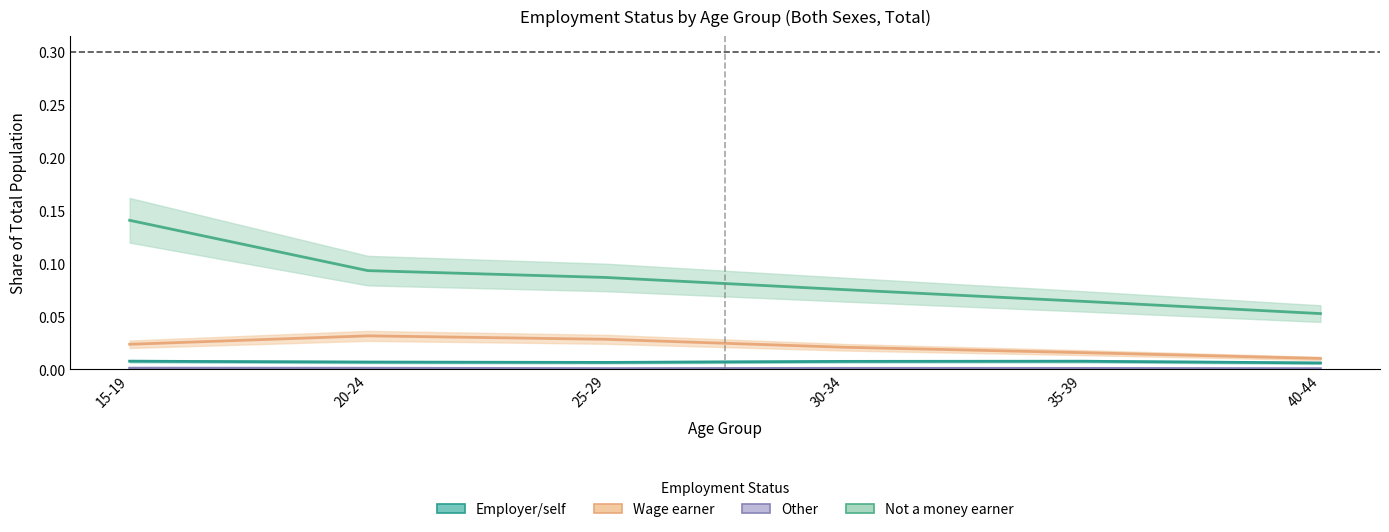

Which category has the lowest value across all series?

40-44